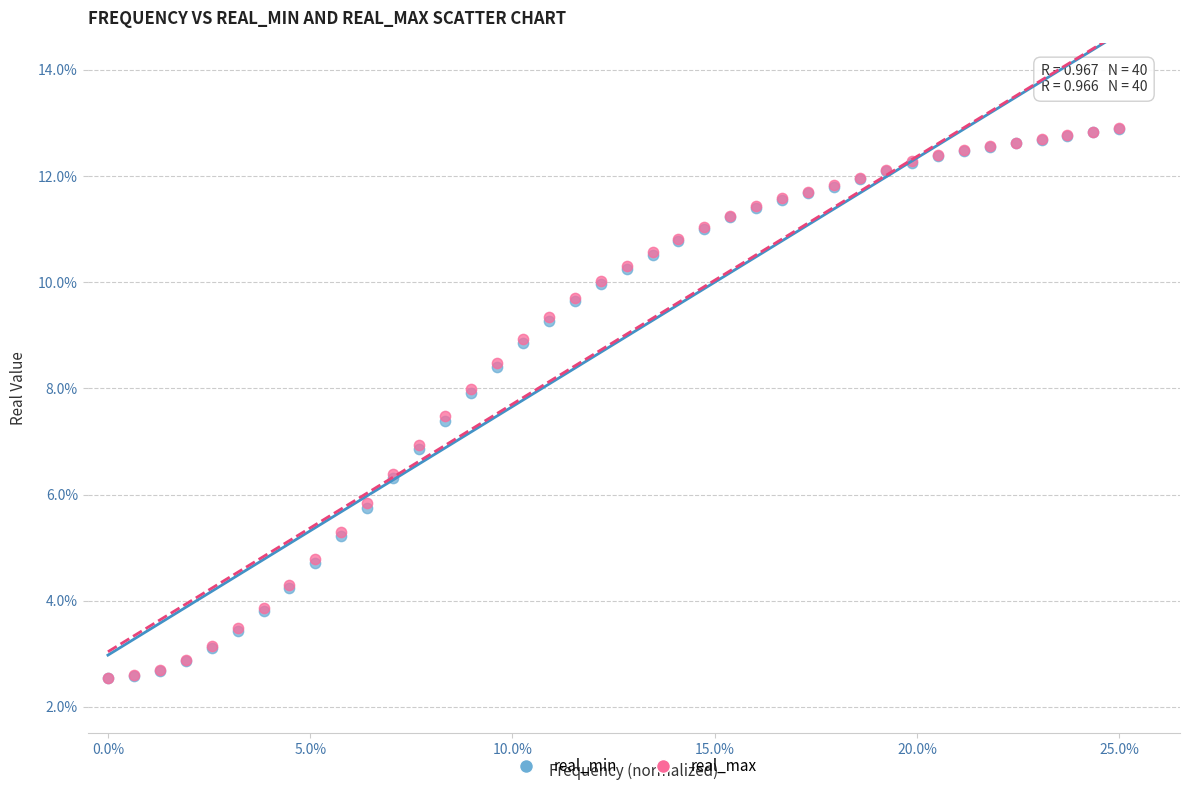

What are all the series names shown in the legend?

real_min, real_max